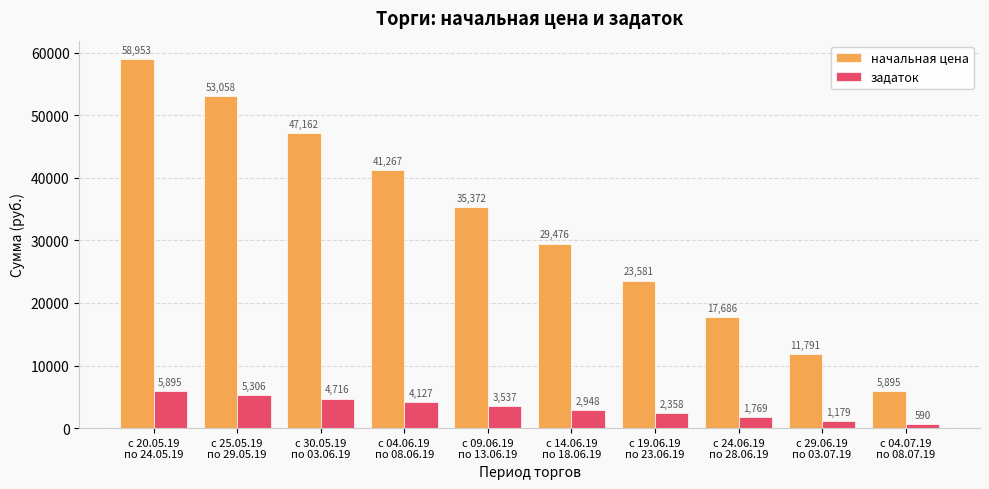

The задаток series shows 2959.3 at с 25.05.19
по 29.05.19. True or false?

False